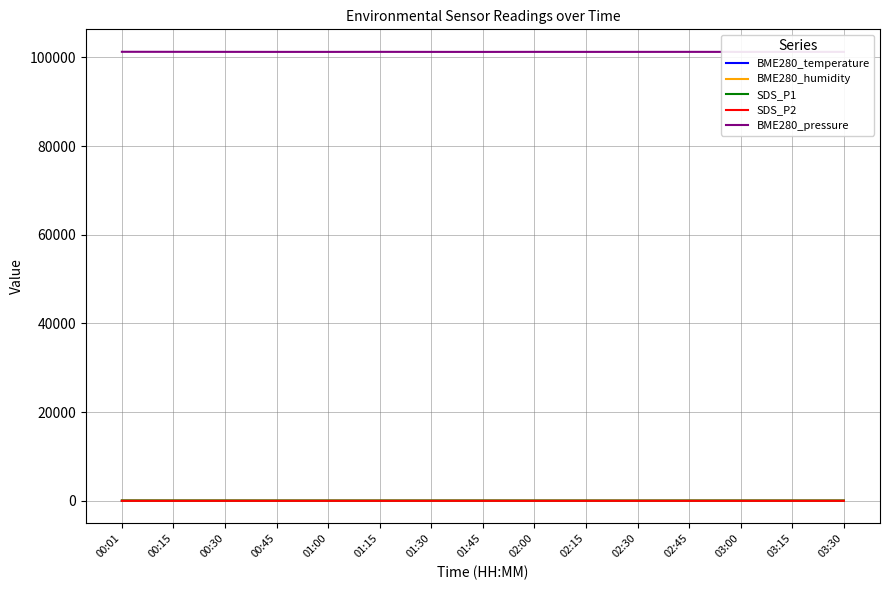

True or false: SDS_P2 and BME280_pressure cross at least once.

False